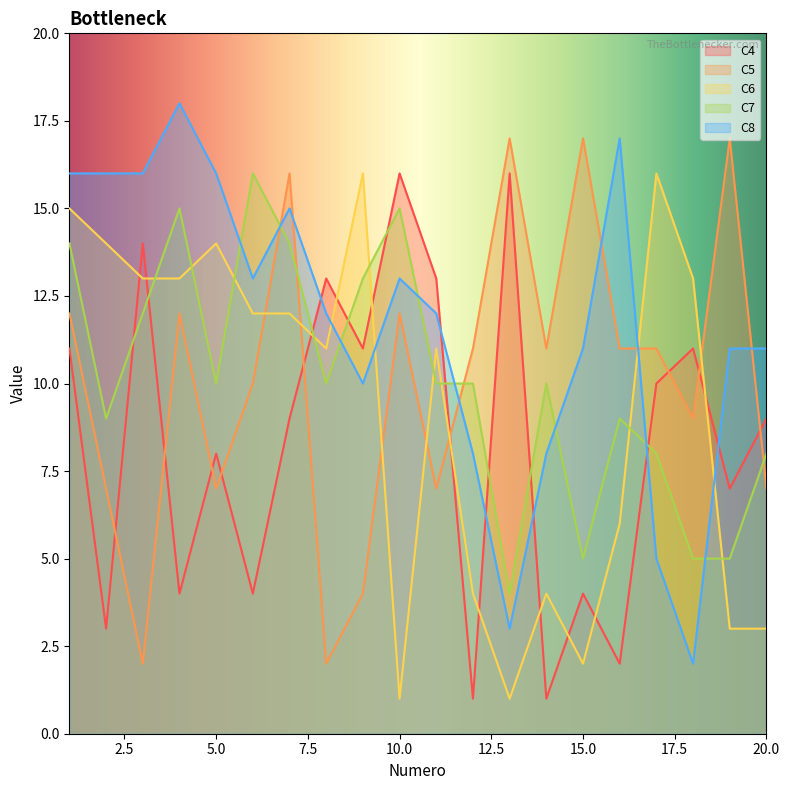

How many categories are shown in the chart?

20